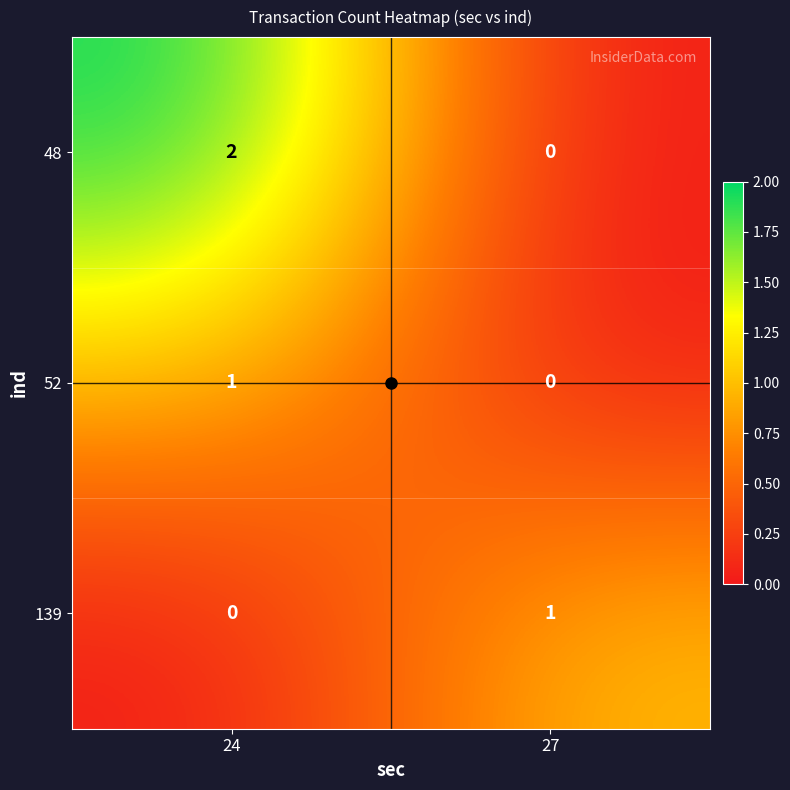

Is the value of 48 at 24 greater than the value of 52 at 24?

Yes